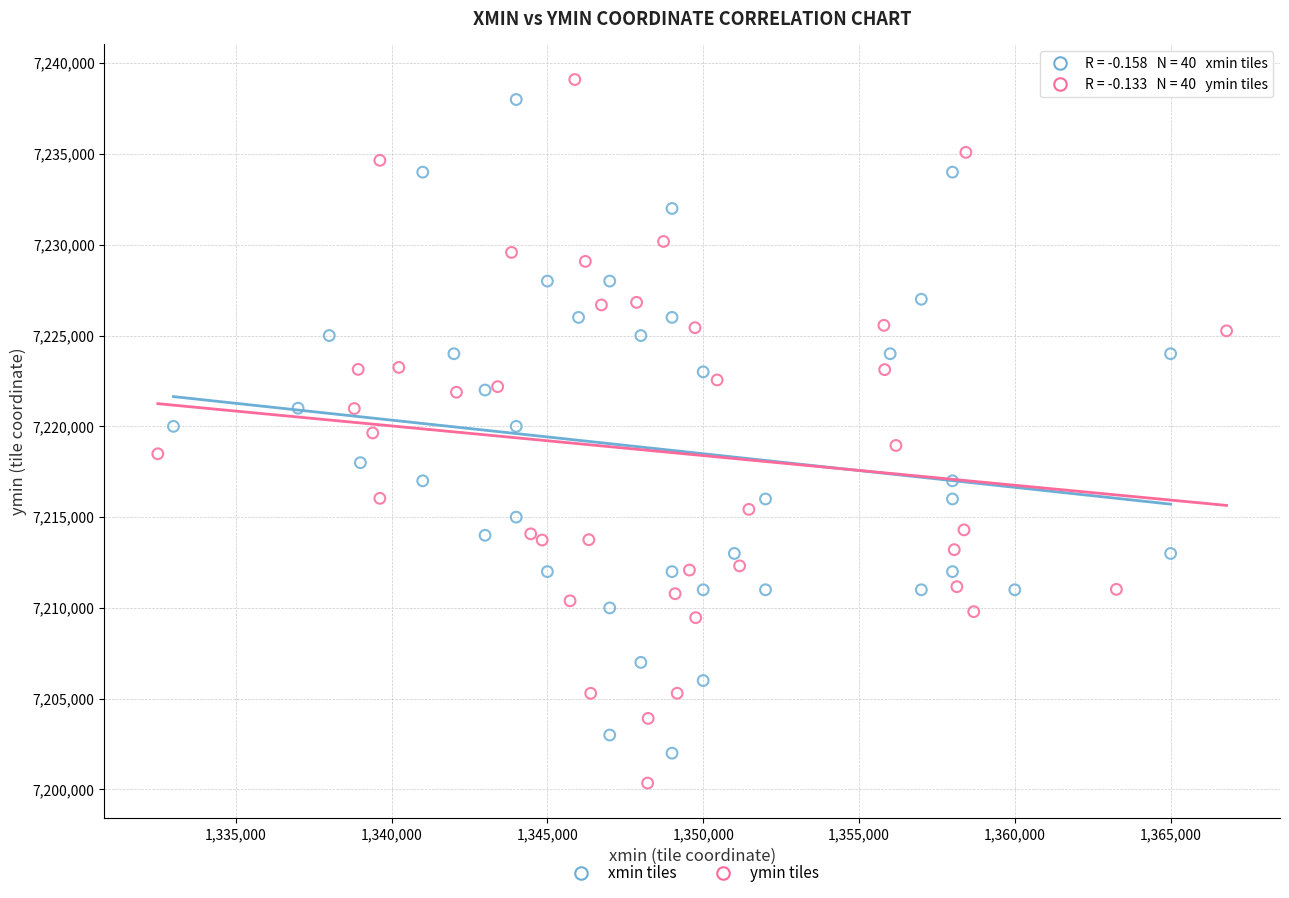

Which series has the largest Y range (max minus min)?

ymin tiles